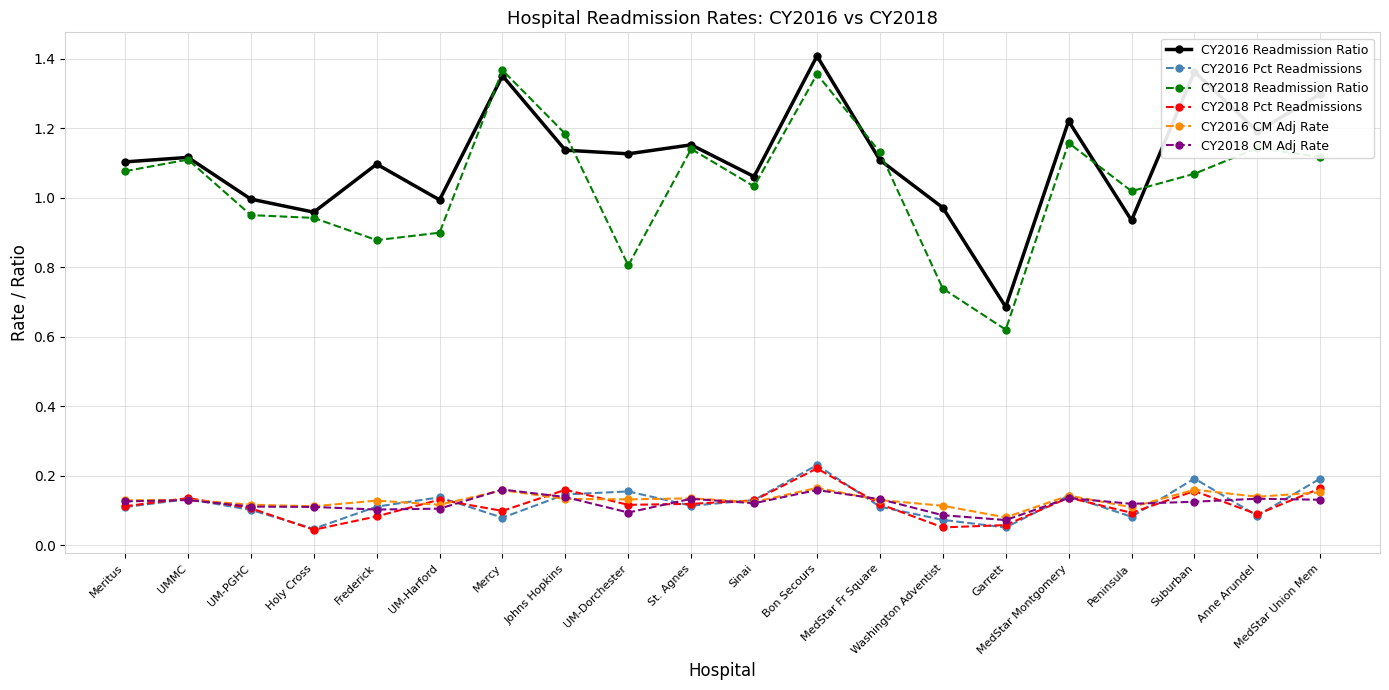

What is the label of the 2nd point from the left?

UMMC